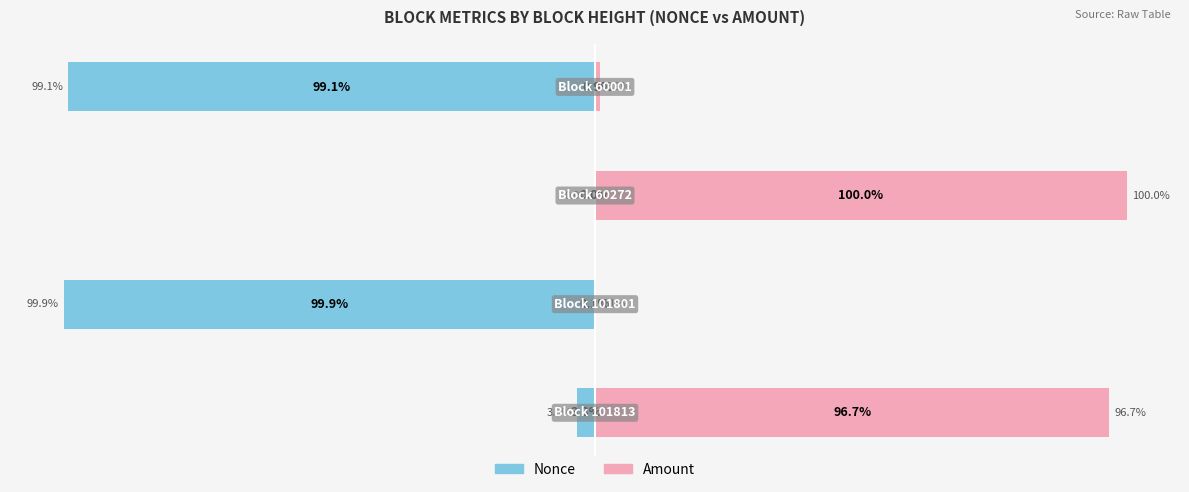

Reading left to right, what are all the values shown in this chart?

Nonce: -3.3	-99.9	0.0	-99.1
Amount: 96.7	0.1	100.0	0.9